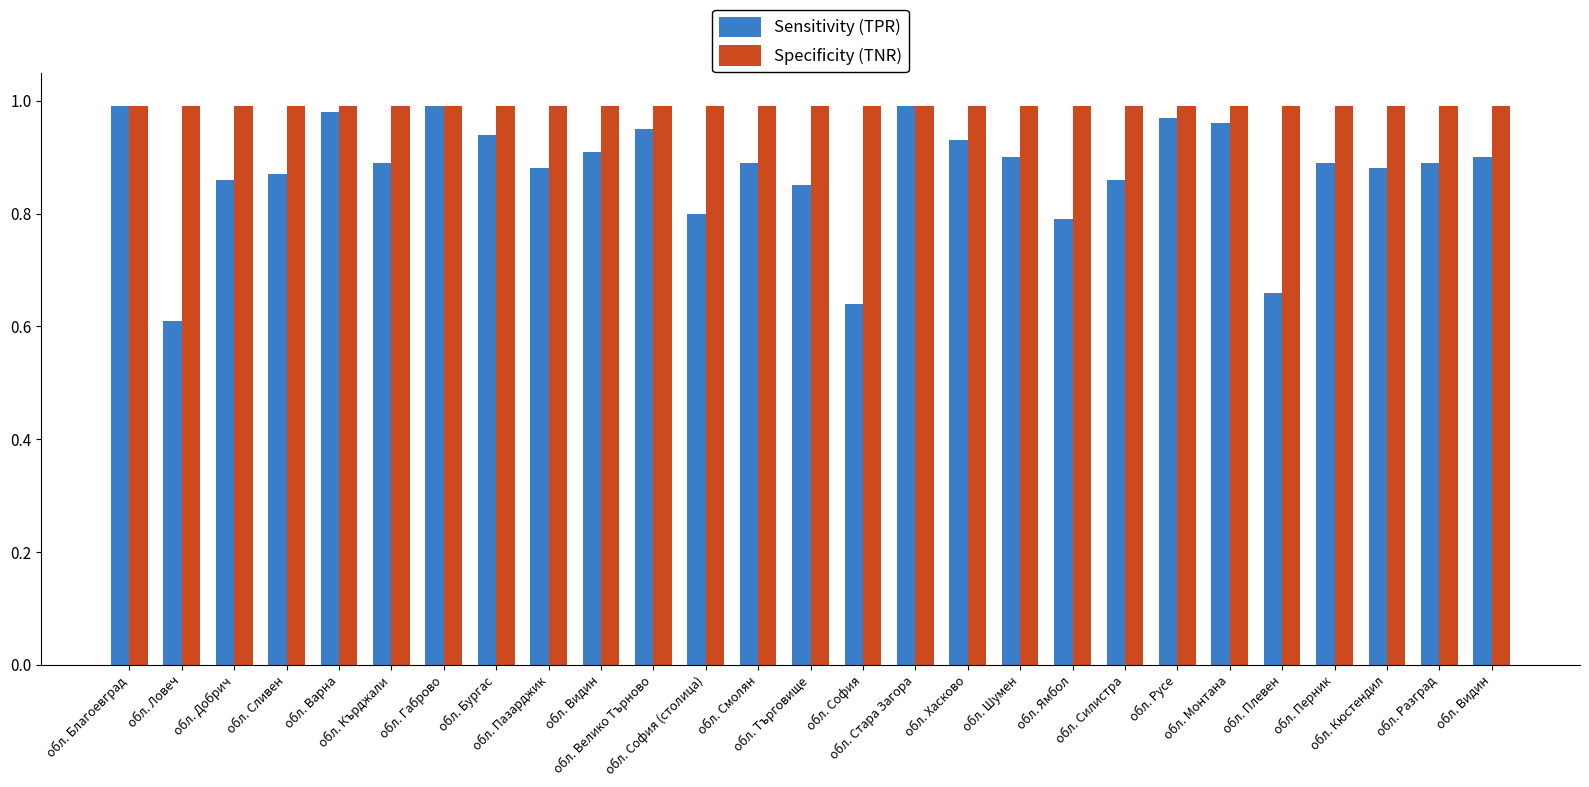

Which category has the highest value in the Sensitivity (TPR) series?

обл. Благоевград